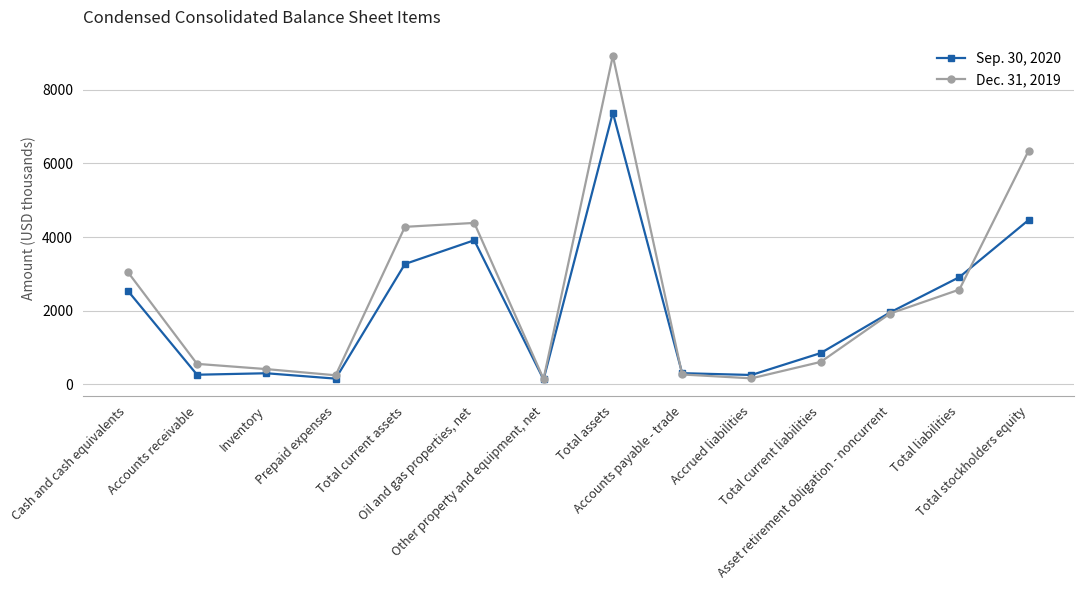

True or false: Dec. 31, 2019 has more than 2 interior local peaks.

False